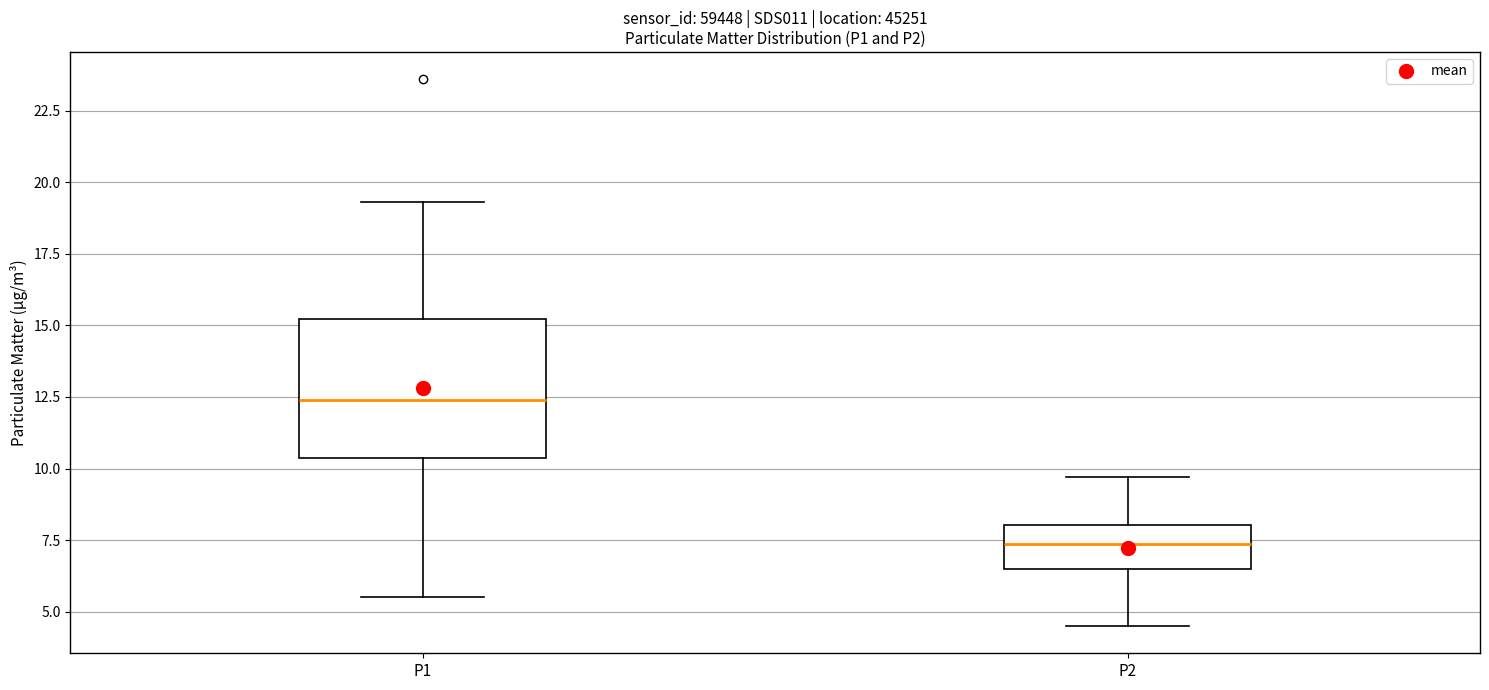

Reading left to right, read every box against the y-axis: the position of its median line, the range the box covers, and the ends of its whiskers. The values are not printed on the chart, so give them approximately, as read against the axis.

P1: median 12.5, box 10.5 to 15.0, whiskers 5.5 to 19.5
P2: median 7.5, box 6.5 to 8.0, whiskers 4.5 to 9.5